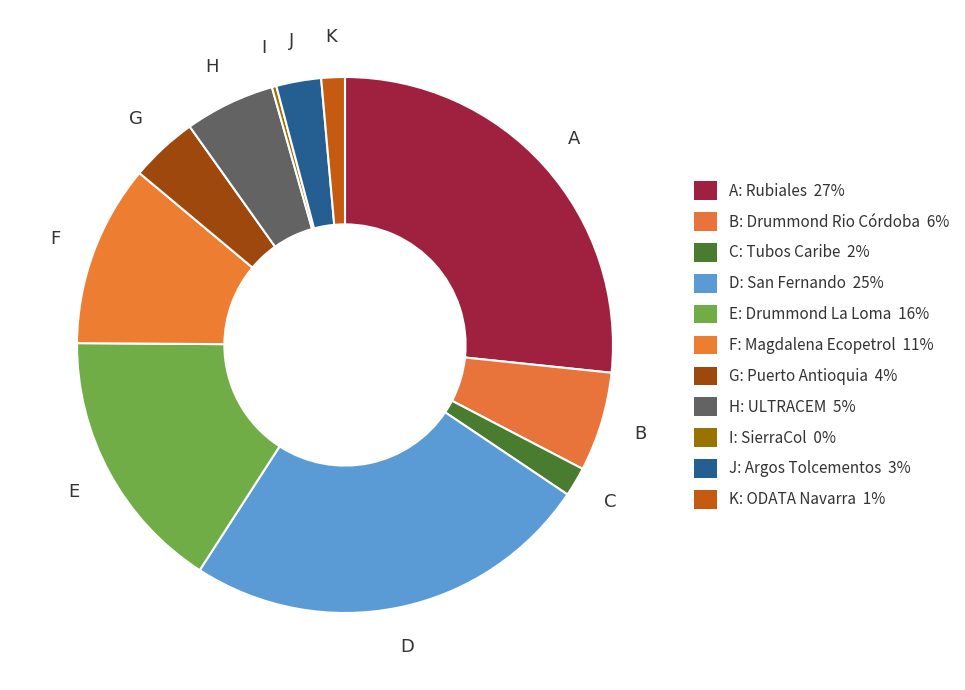

Does any single category account for the majority?

No